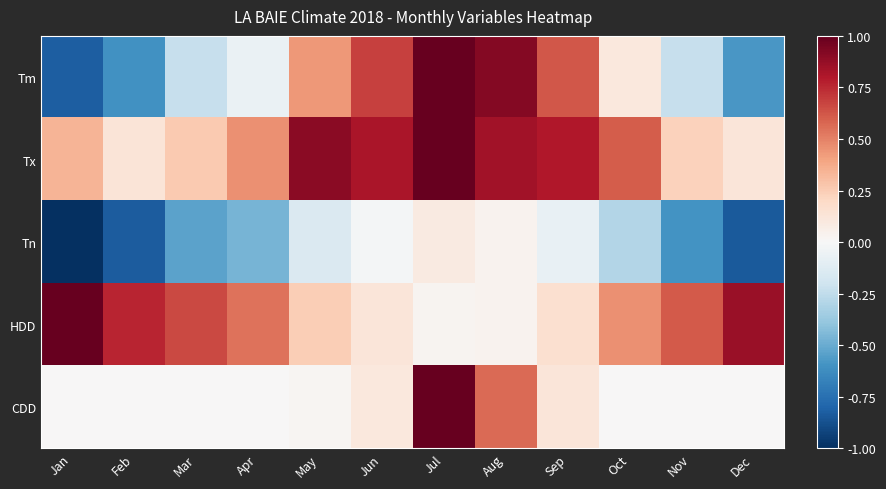

At Jun, list the series in order from smallest to largest.

Tn, CDD, HDD, Tm, Tx